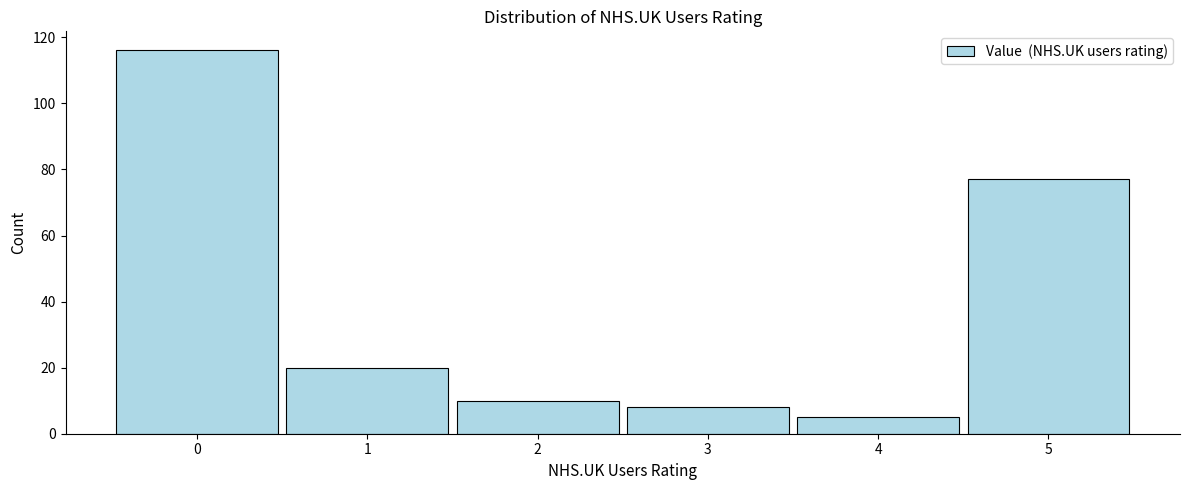

Reading right to left, list all the values displayed in this chart.

77	5	8	10	20	116